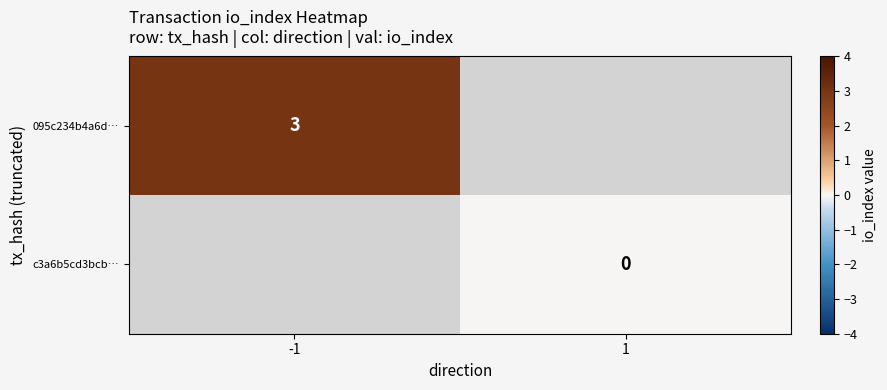

Is it true that 095c234b4a6d… equals 4 at -1?

False